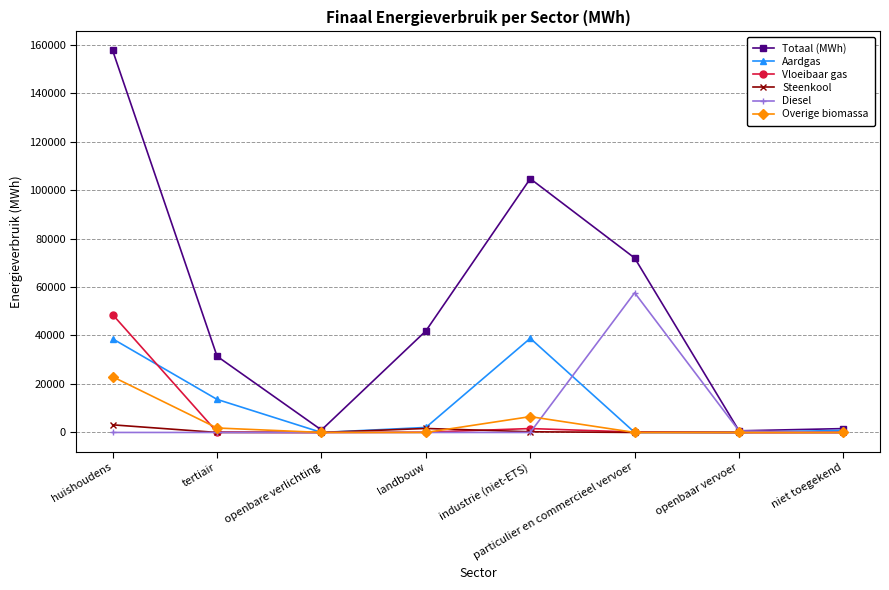

What is the sum of the Totaal (MWh) values at landbouw and openbare verlichting?

42896.5